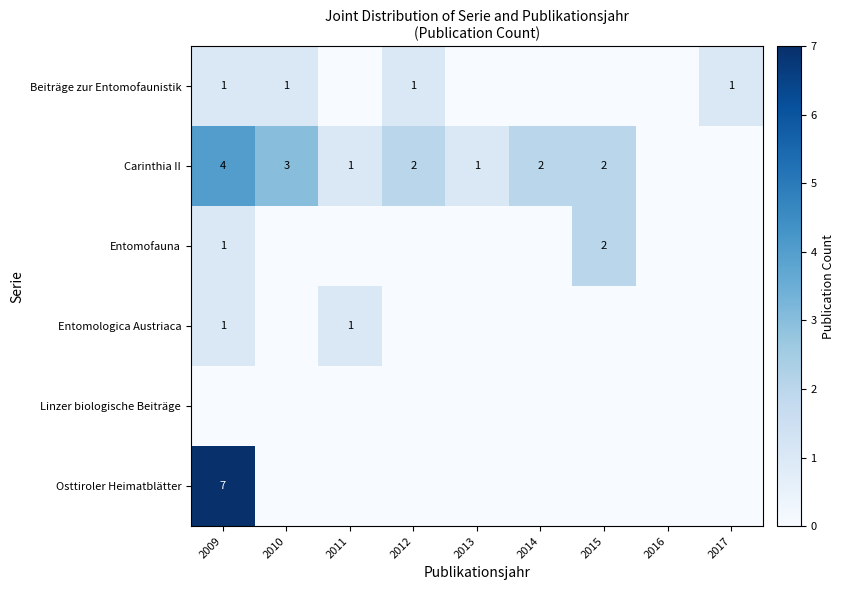

True or false: Carinthia II has a value of 1 at 2014.

False